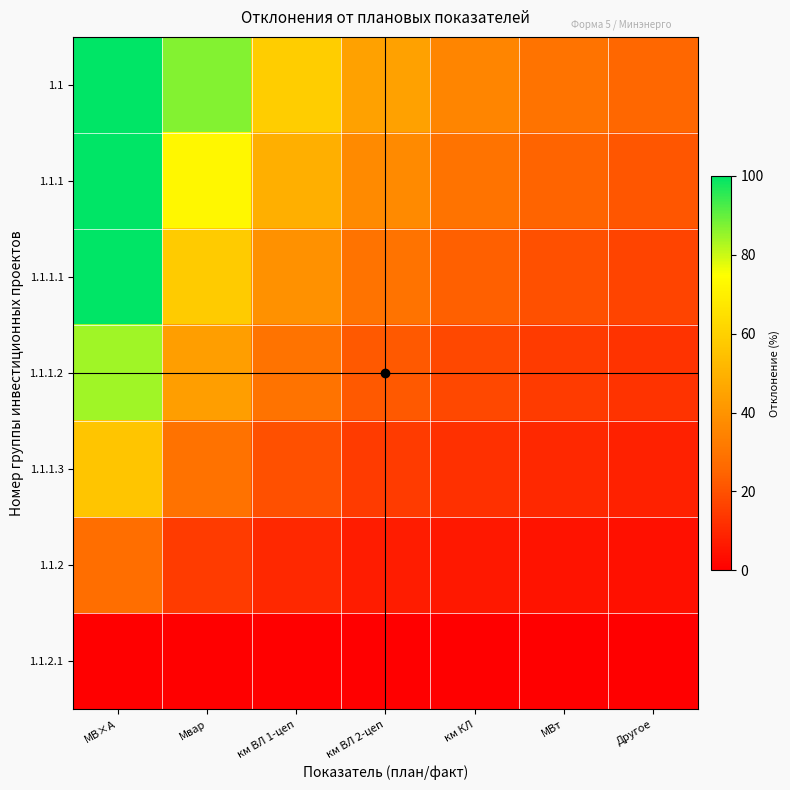

At which category does the chart reach its peak across all series?

МВ×А